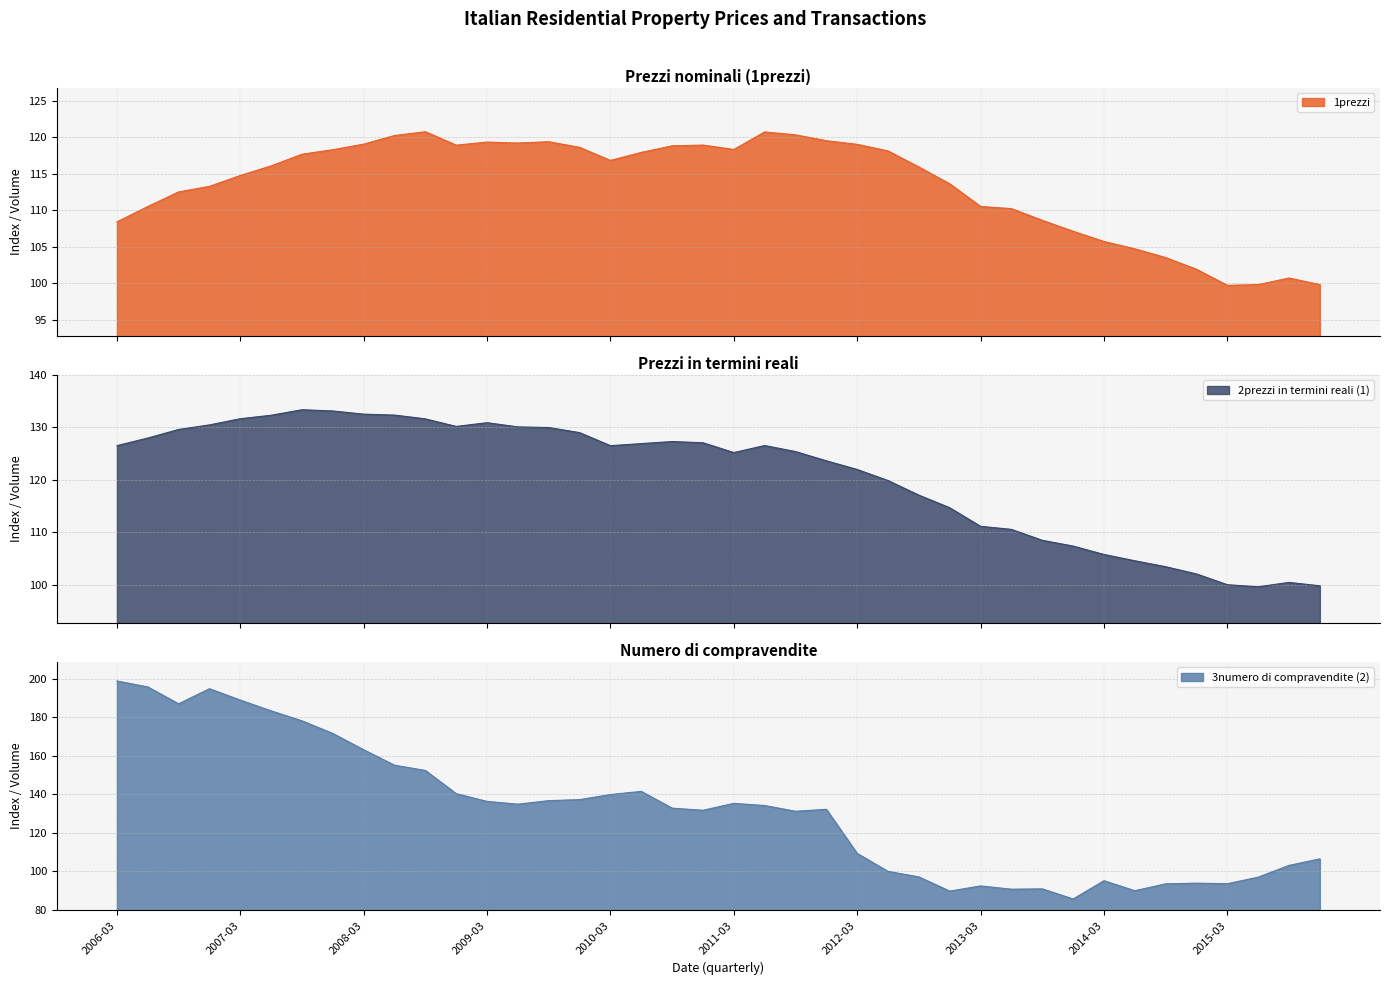

Rank the series at 2012-06-30 from lowest to highest value.

3numero di compravendite (2), 1prezzi, 2prezzi in termini reali (1)